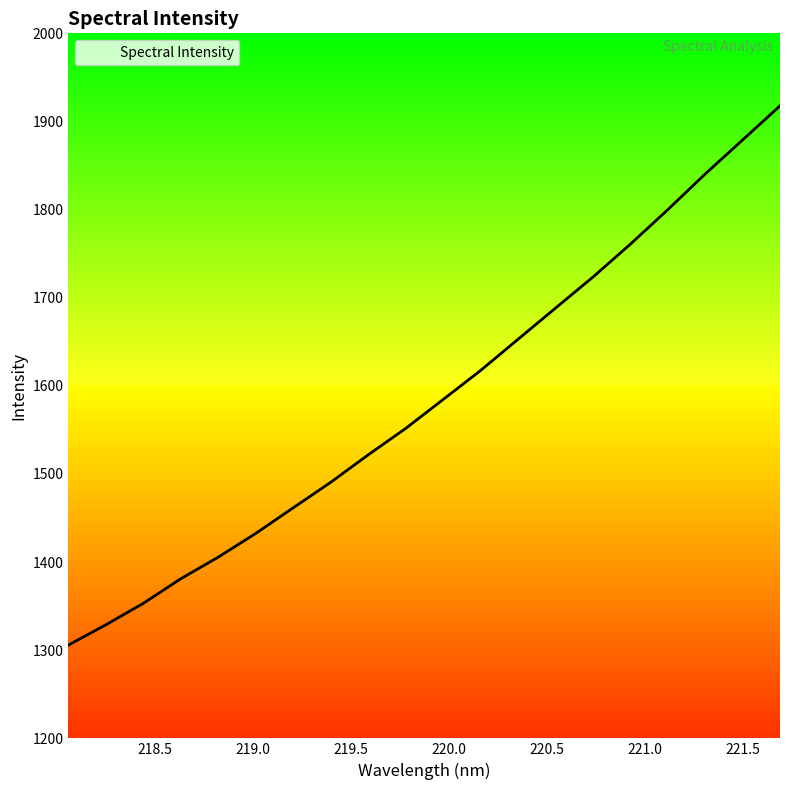

What is the greatest value displayed?

1917.7